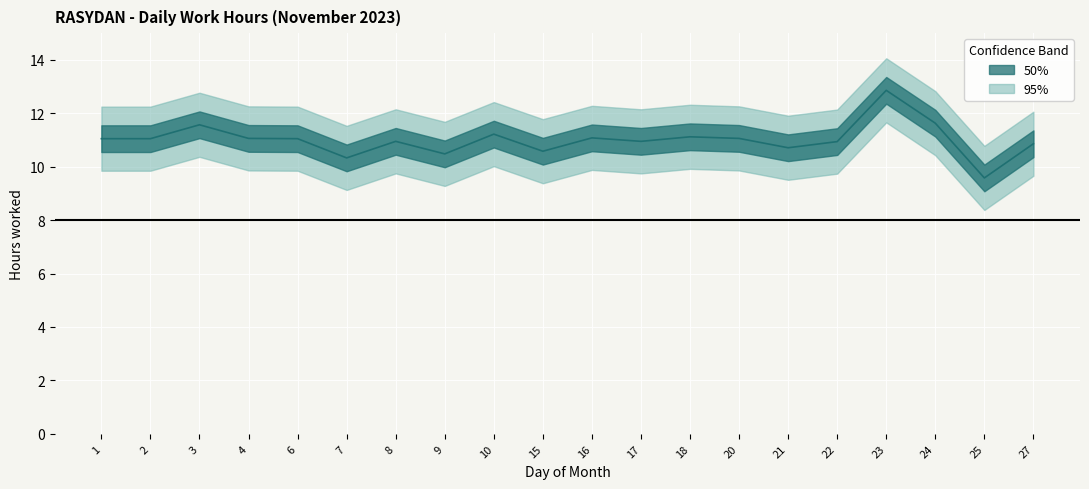

At which label is the value closest to 11?

1